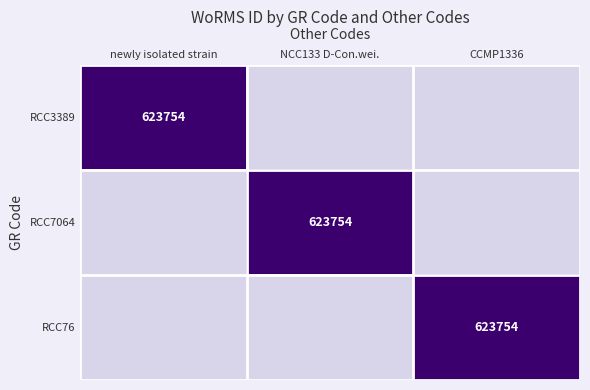

The RCC3389 series shows 251139 at newly isolated strain. True or false?

False